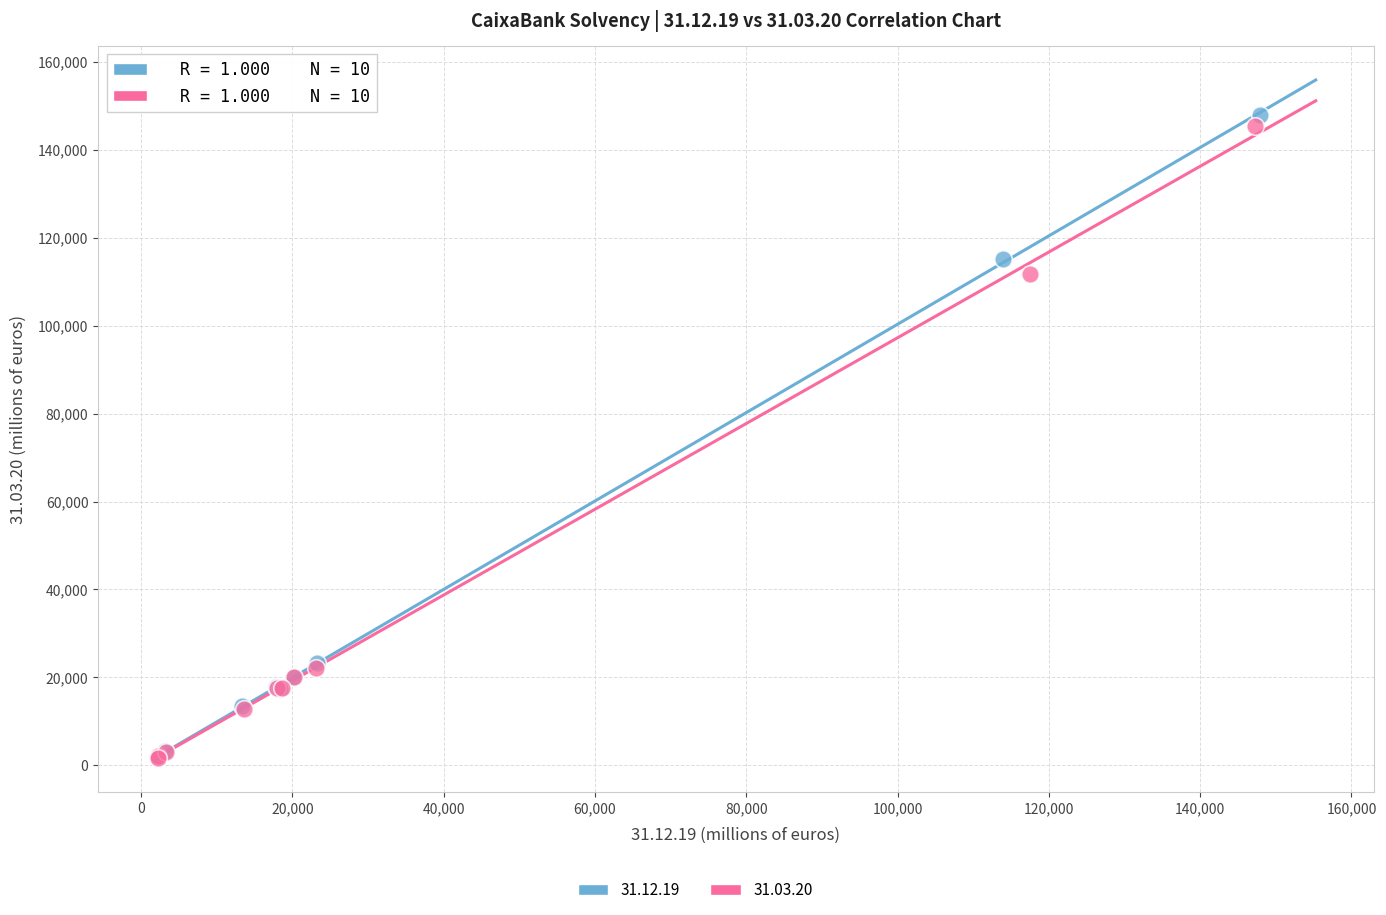

Which series has the largest Y range (max minus min)?

31.12.19